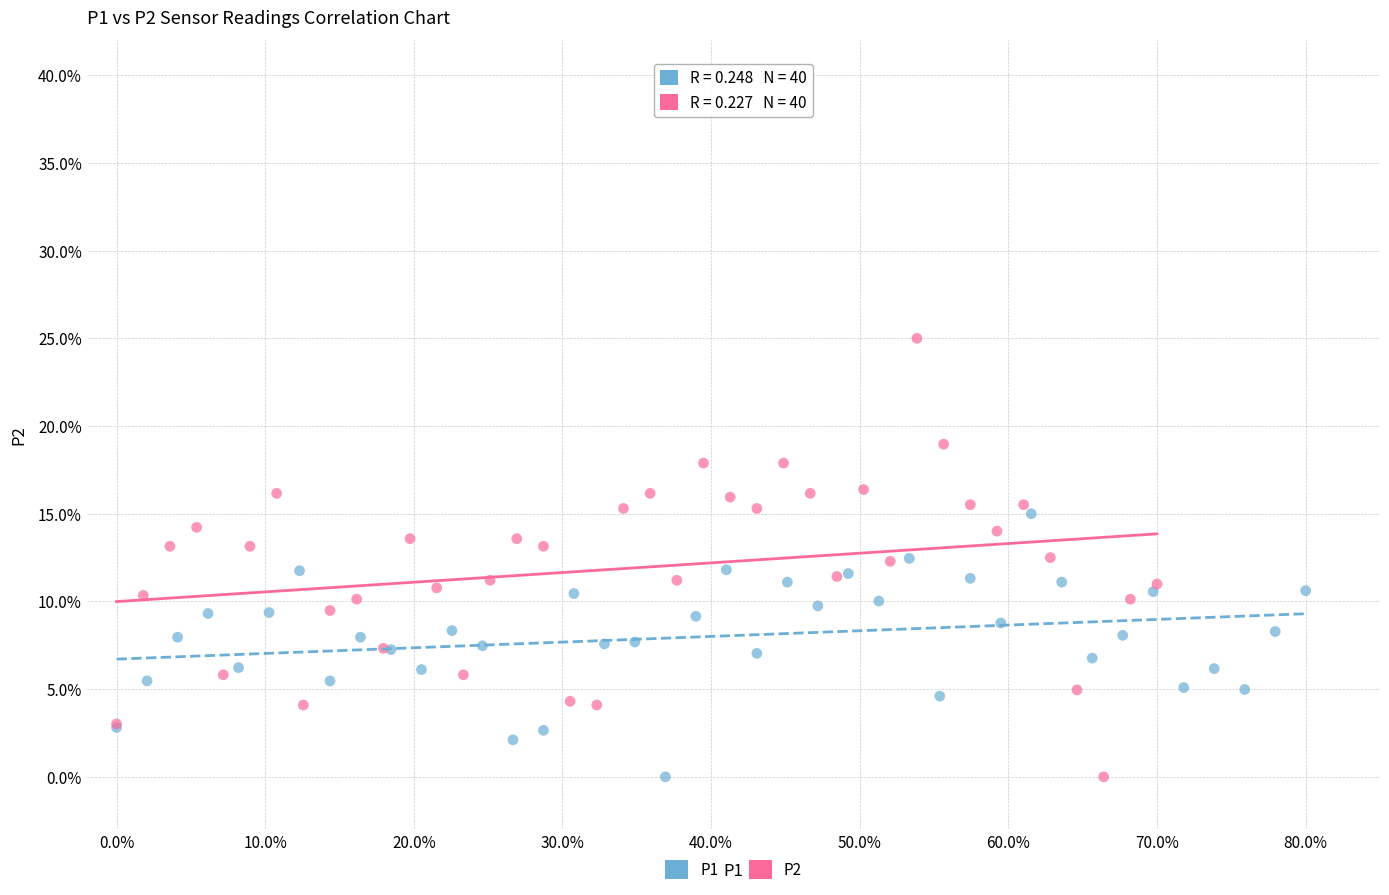

Which series contains the highest Y value?

P2